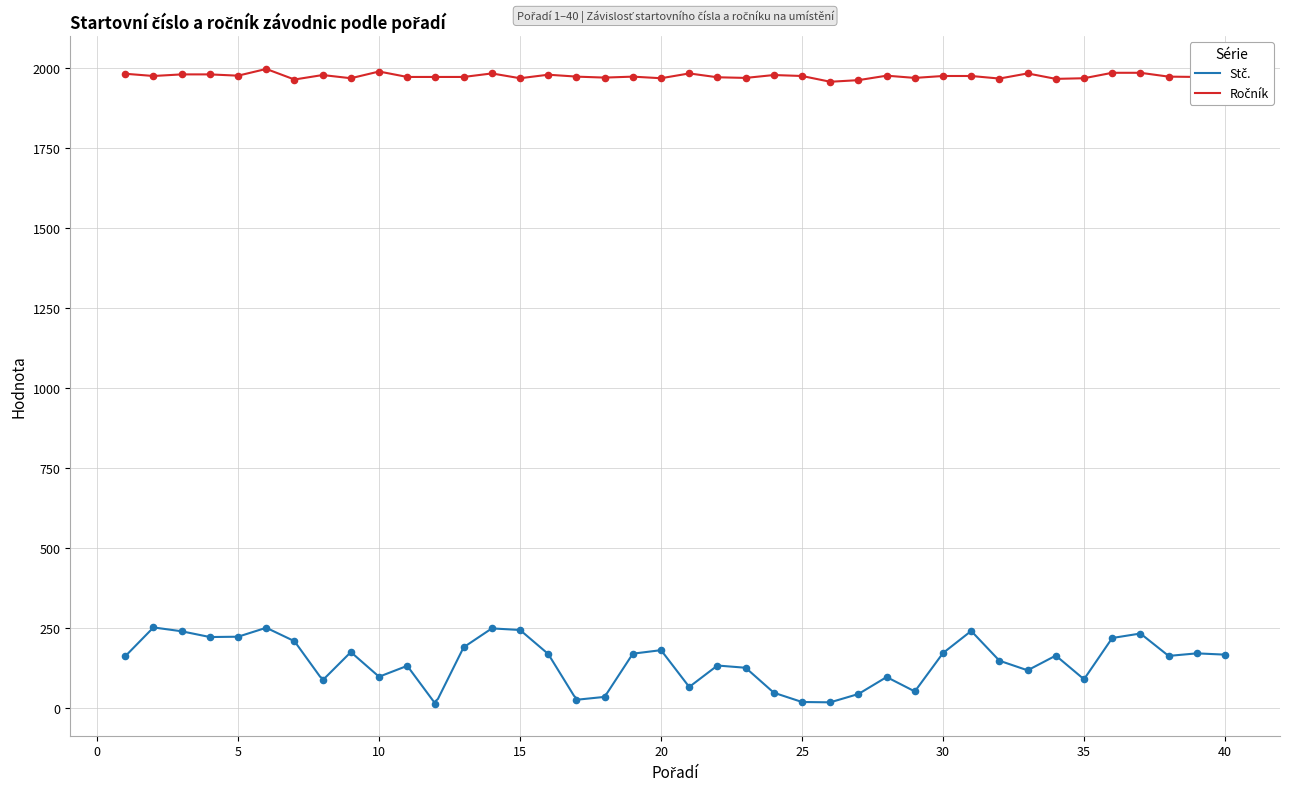

At how many categories does at least one series exceed 461?

40